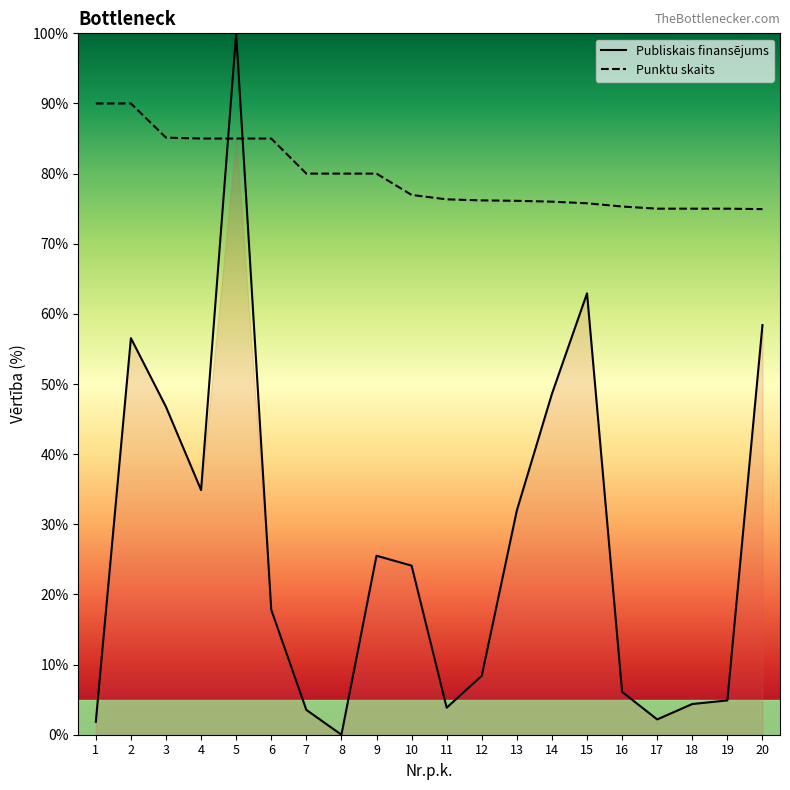

How many times do Publiskais finansējums and Punktu skaits cross each other?

2